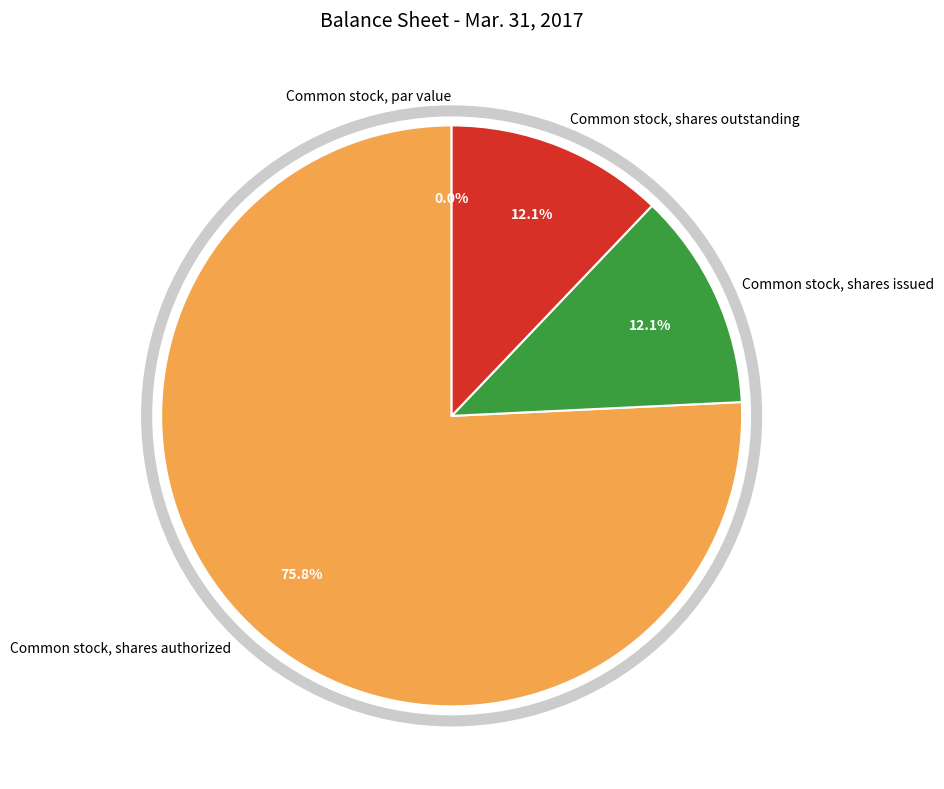

Rank the categories by value from lowest to highest.

Common stock, par value, Common stock, shares issued, Common stock, shares outstanding, Common stock, shares authorized